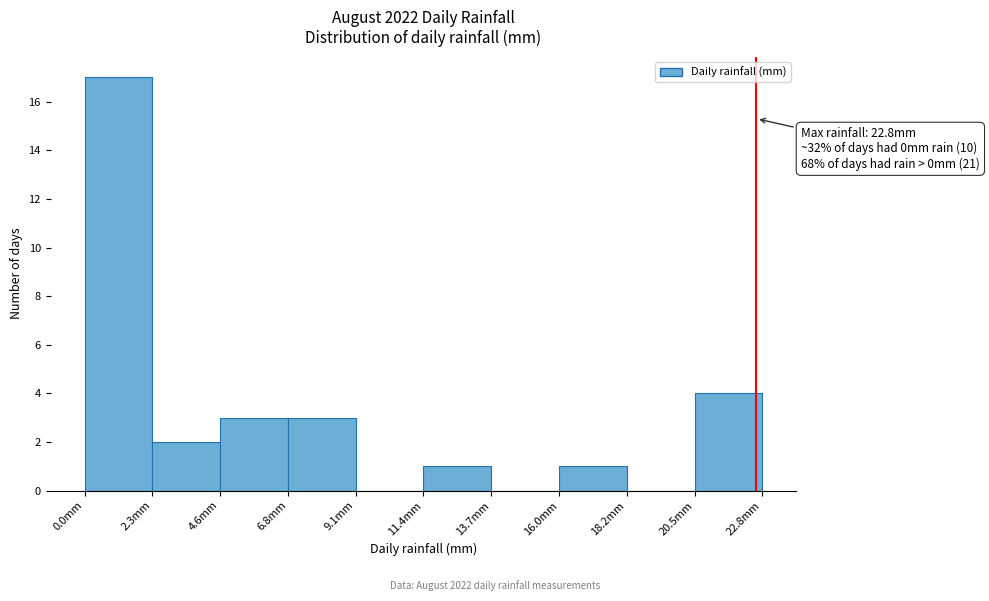

Over which range of the x-axis is the bar tallest?

0.0 to 2.5